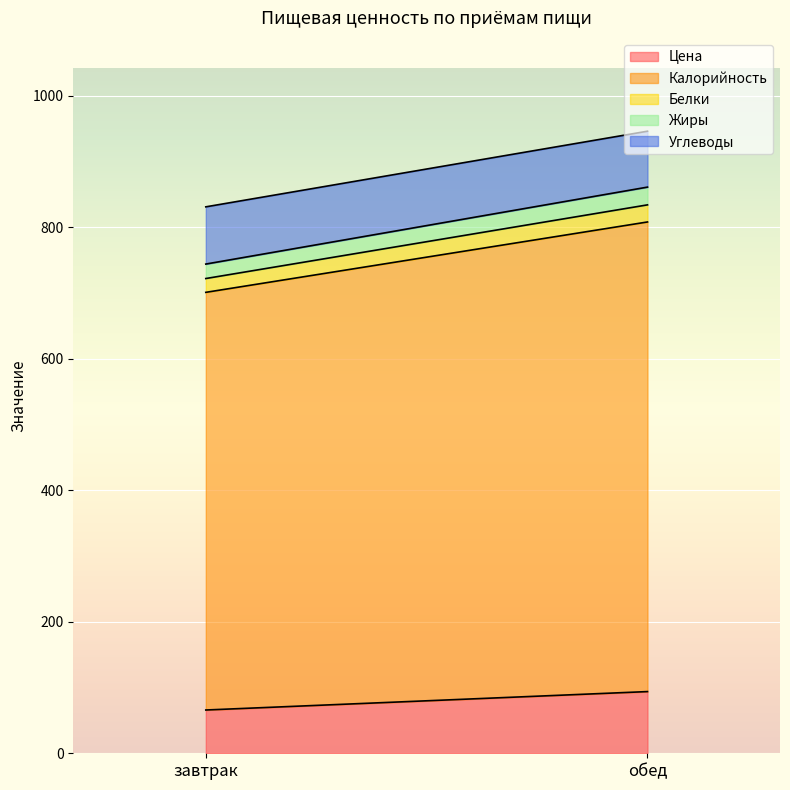

Rank the series by their maximum value, from lowest to highest.

Белки, Жиры, Углеводы, Цена, Калорийность